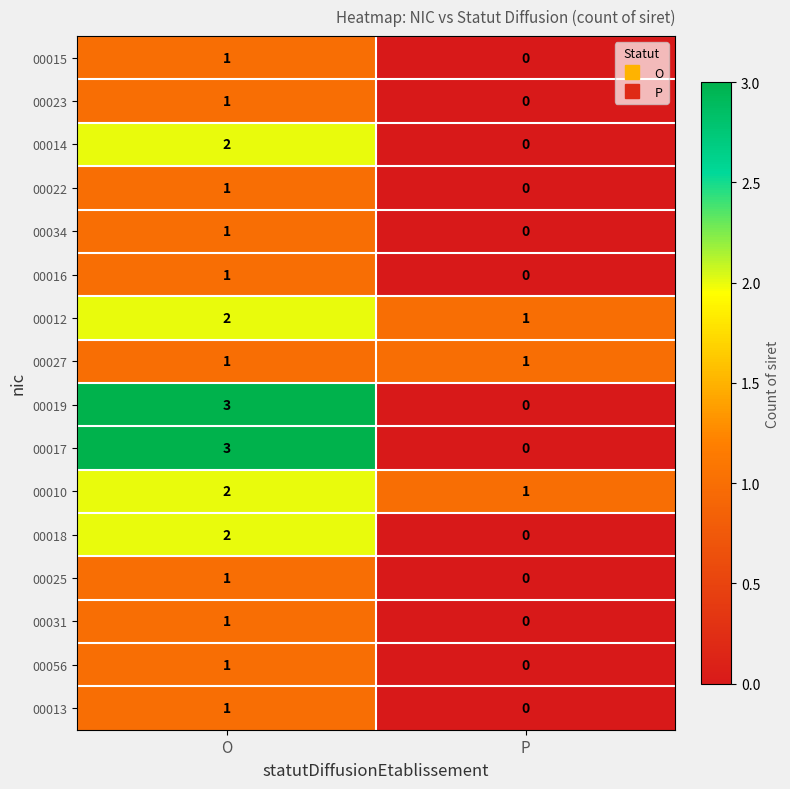

What is the difference between the 00019 values at O and P?

3